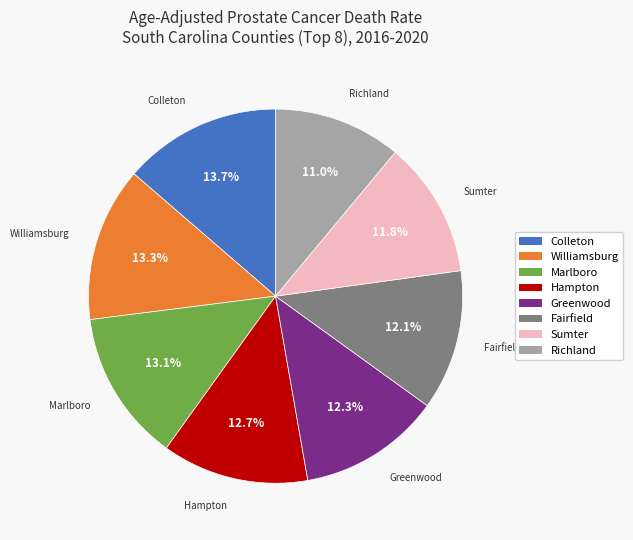

Is there a majority slice in this chart?

No